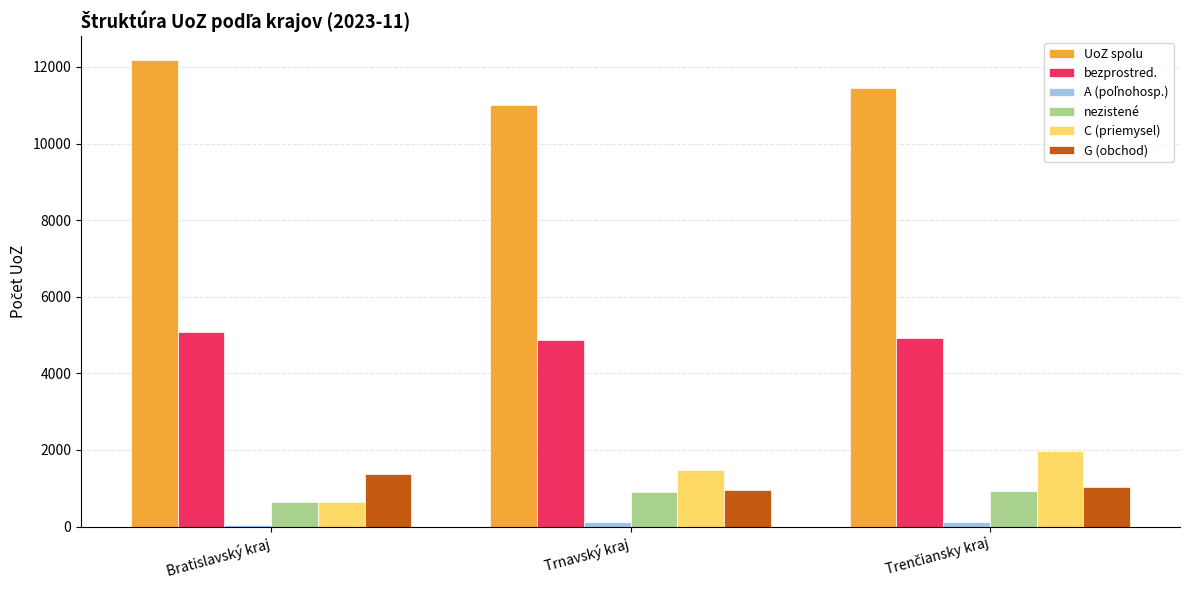

Which category has the lowest value in the C (priemysel) series?

Bratislavský kraj